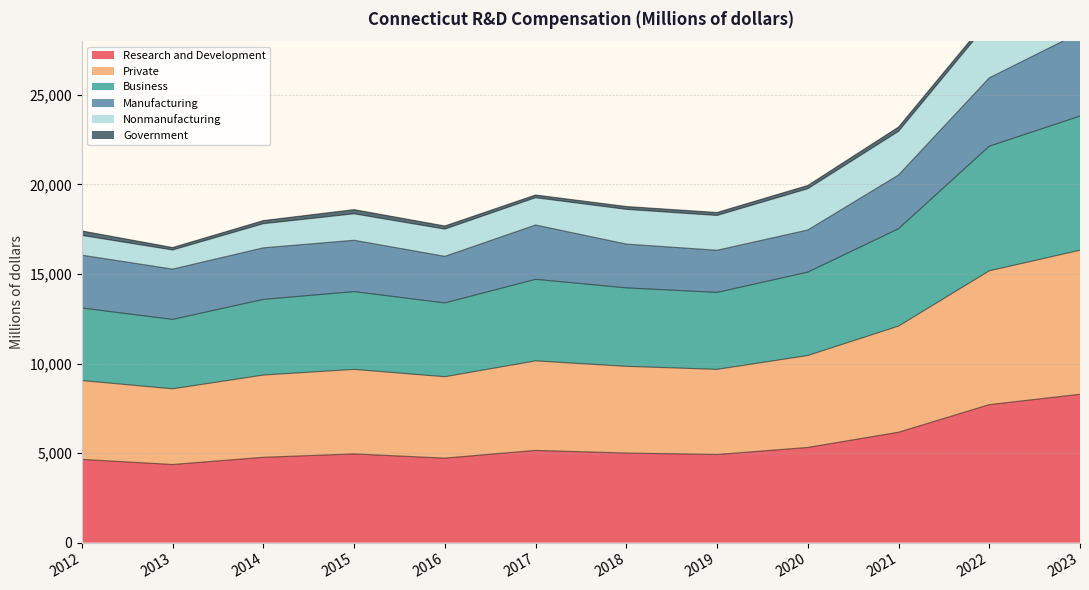

What is the difference between the highest and lowest values at 2012?

12503.7